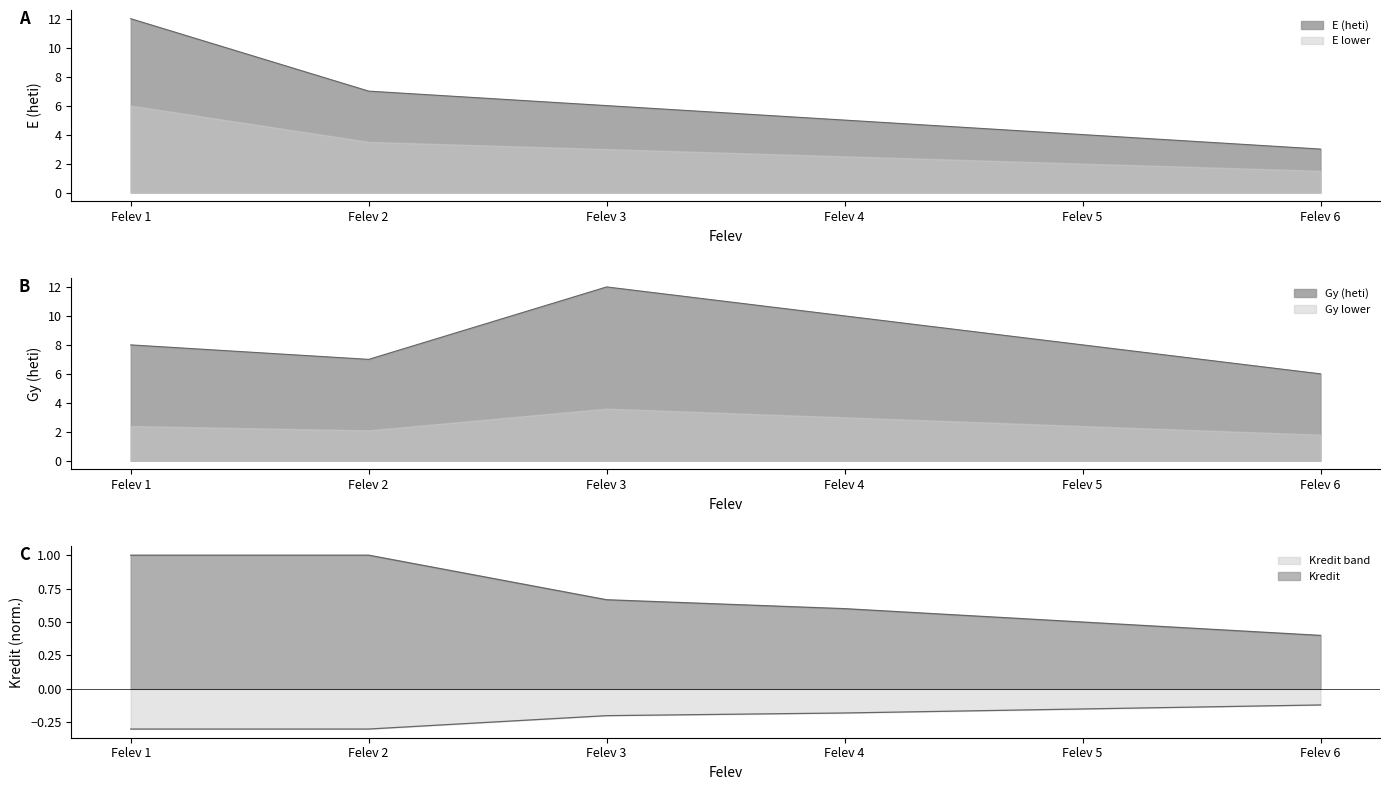

What is the maximum value for Kredit?

1.0